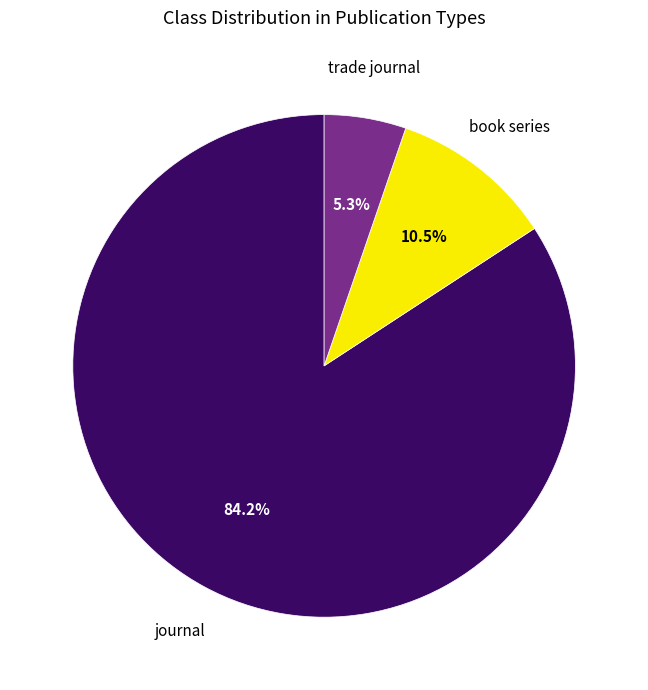

True or false: journal accounts for 84% of the total.

True